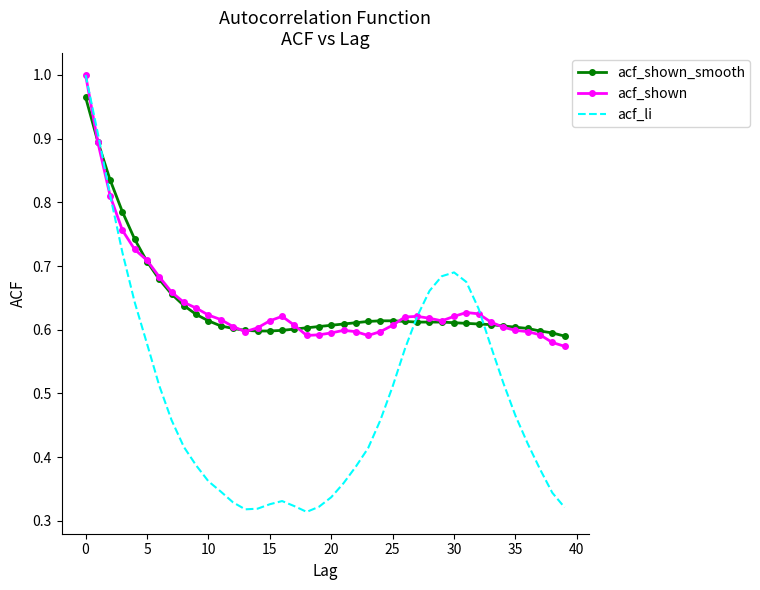

At how many categories does at least one series exceed 0?

40